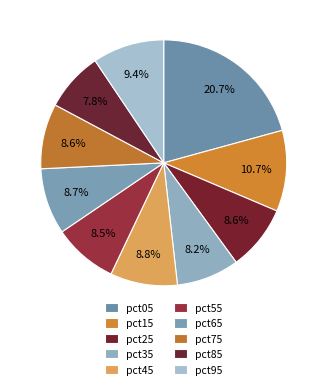

To the nearest percent, what percentage of the pie is pct15?

11%